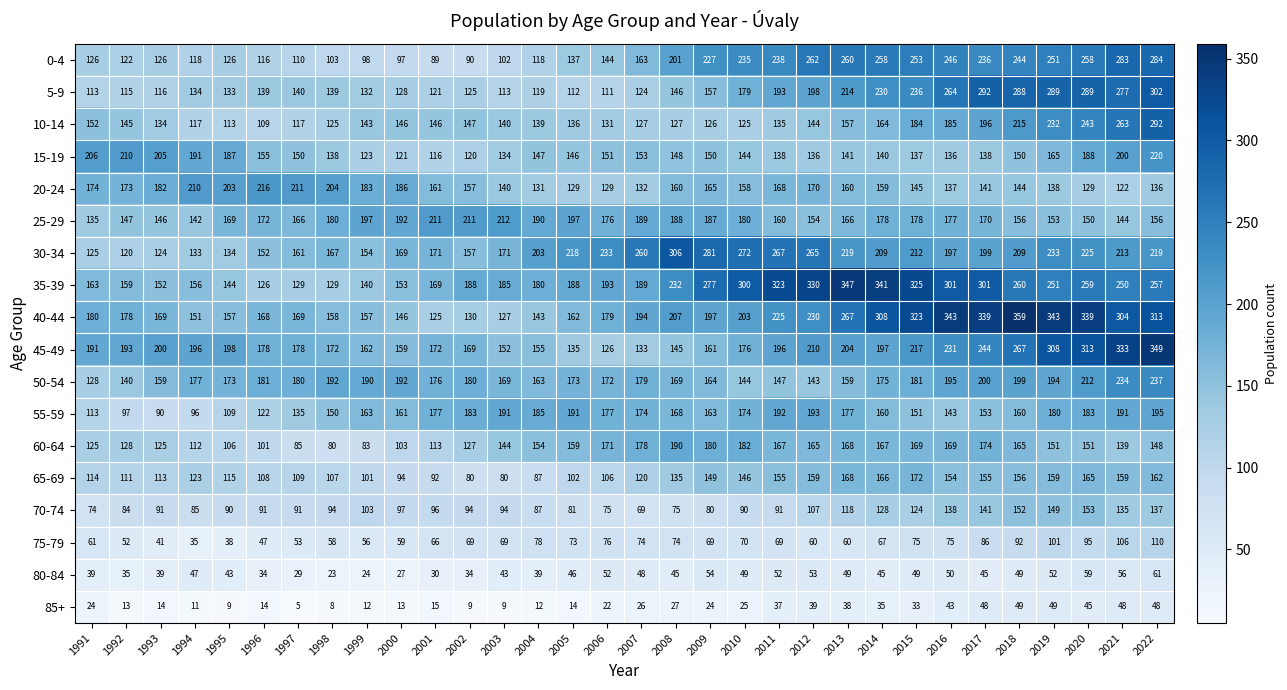

Which series has the largest range (max minus min)?

40-44